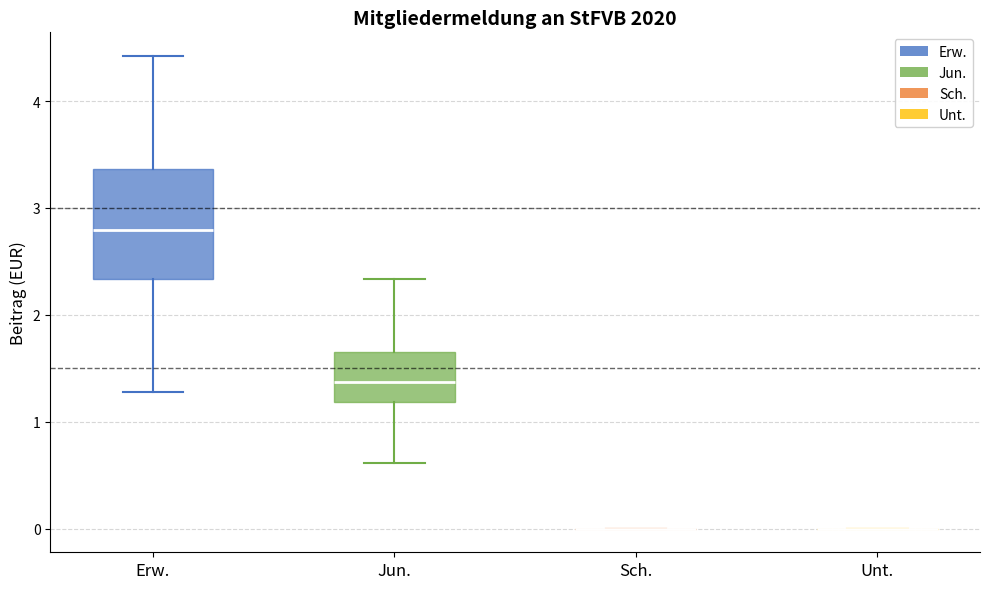

Reading left to right, read every box against the y-axis: the position of its median line, the range the box covers, and the ends of its whiskers. The values are not printed on the chart, so give them approximately, as read against the axis.

Erw.: median 2.8, box 2.3 to 3.4, whiskers 1.3 to 4.4
Jun.: median 1.4, box 1.2 to 1.7, whiskers 0.6 to 2.3
Sch.: box collapsed to a line at 0.0, whiskers 0.0 to 0.0
Unt.: box collapsed to a line at 0.0, whiskers 0.0 to 0.0